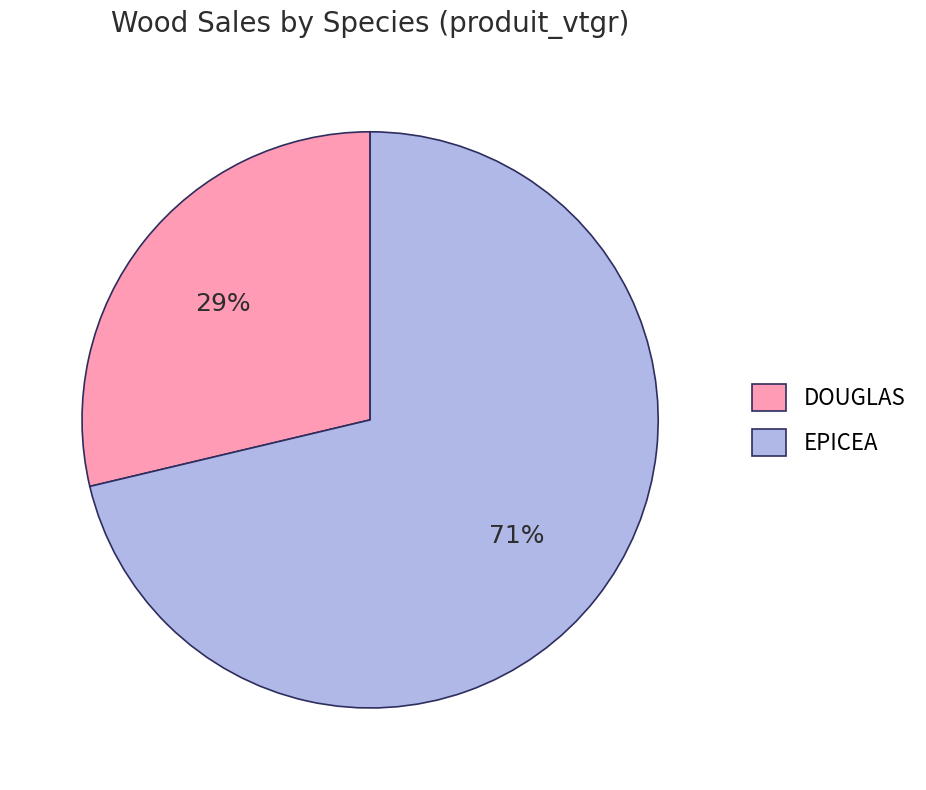

Is there any slice that represents more than half of the pie?

Yes